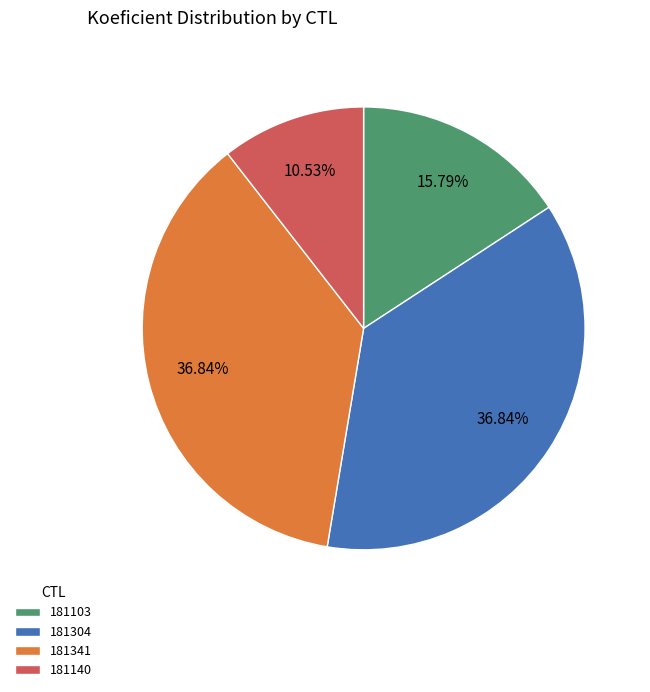

How many segments does this pie chart have?

4